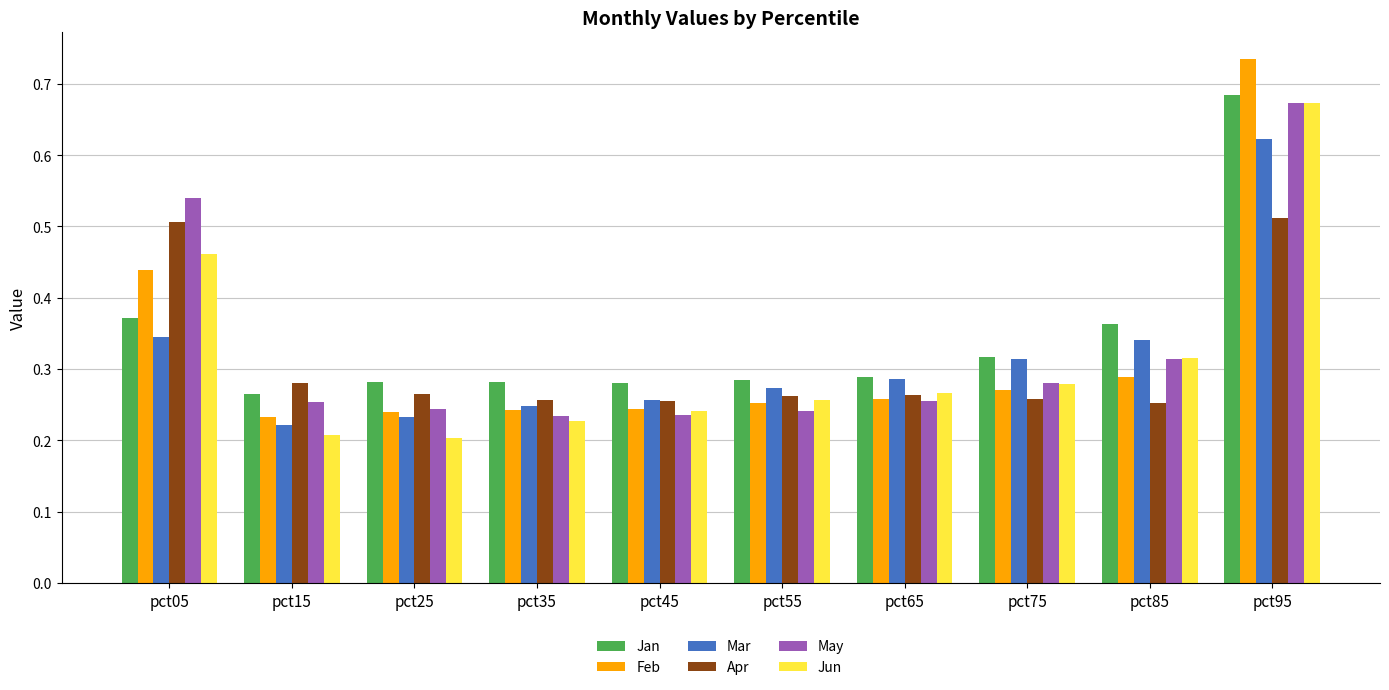

How many Mar values are between 0 and 1?

10